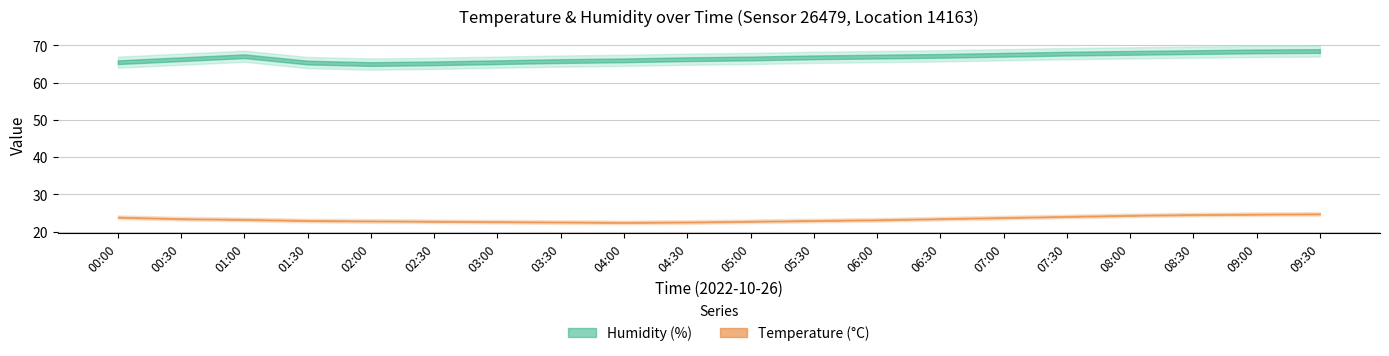

What position from the right is 04:00?

12